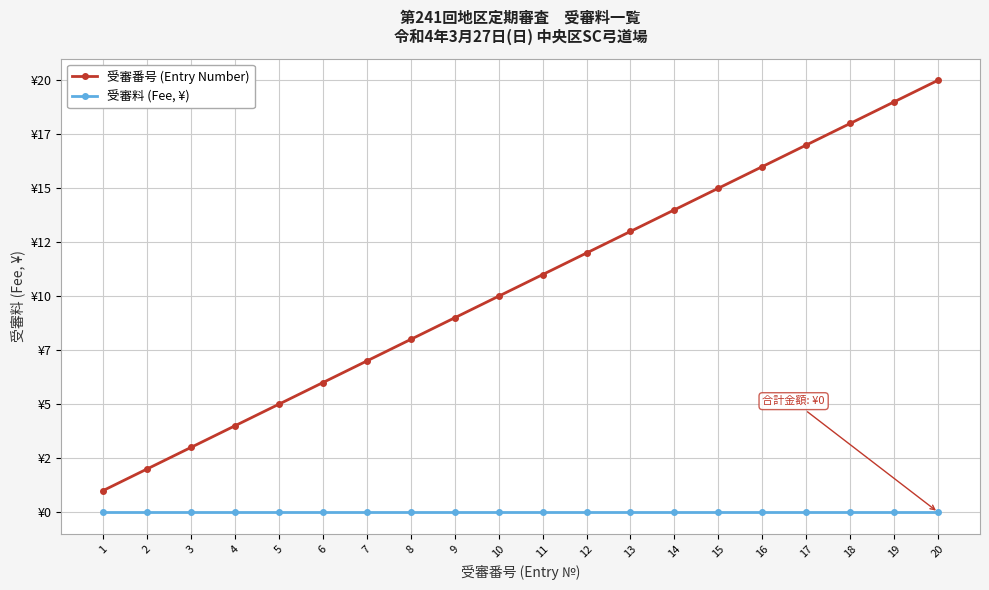

What is the spread (max minus min) of values at 3?

3